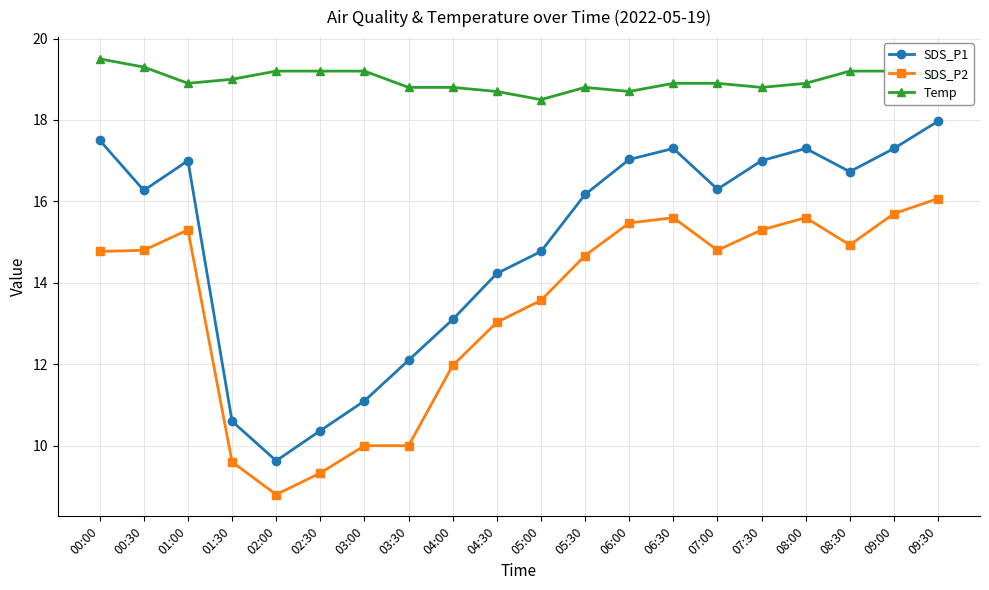

At how many categories does at least one series exceed 9?

20